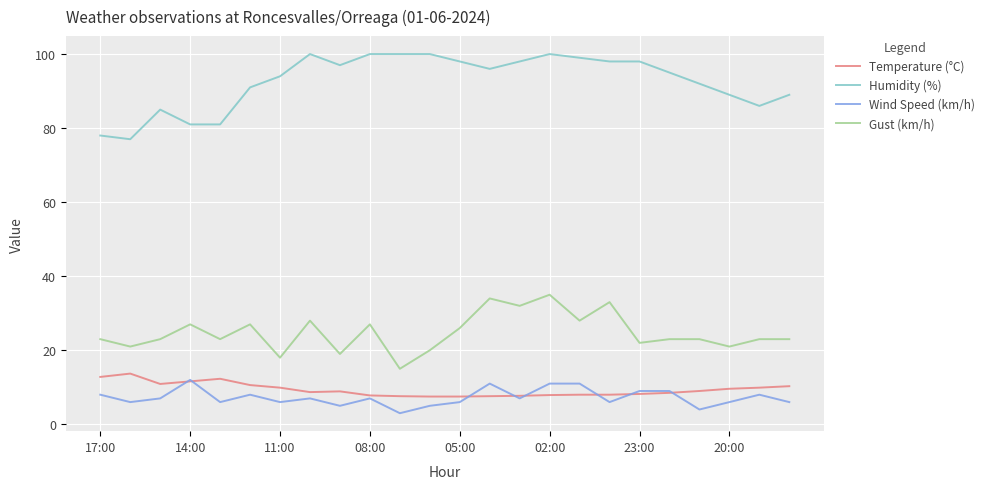

What is the maximum value for Humidity (%)?

100.0